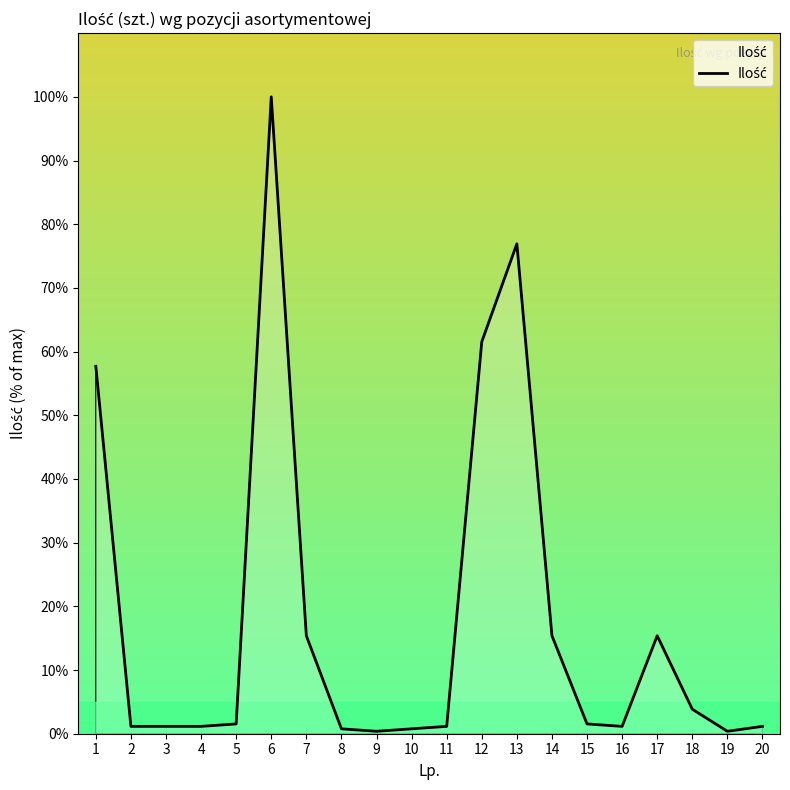

How many lines are shown in the chart?

1